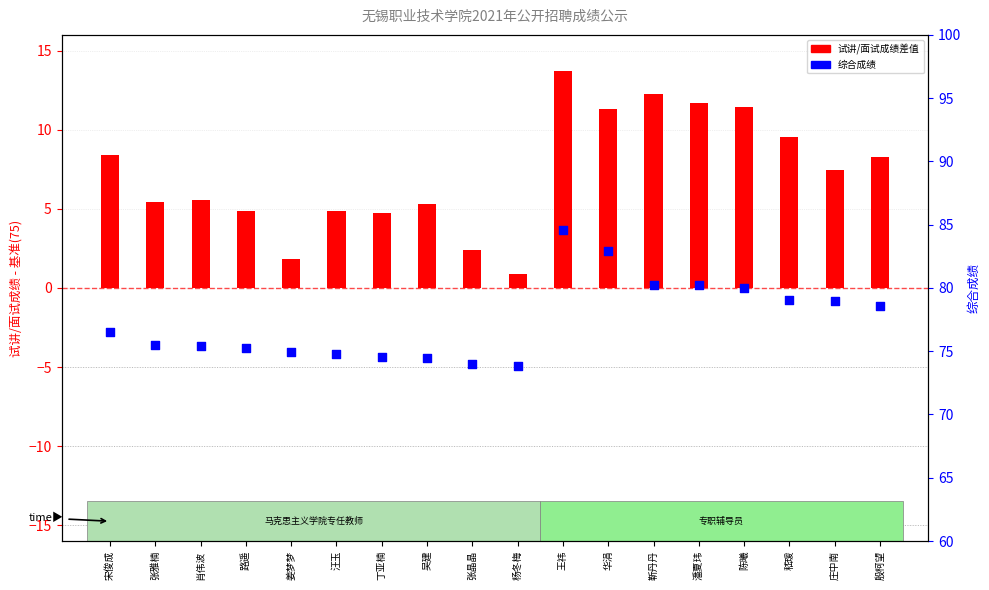

At how many categories does at least one series exceed 62?

18